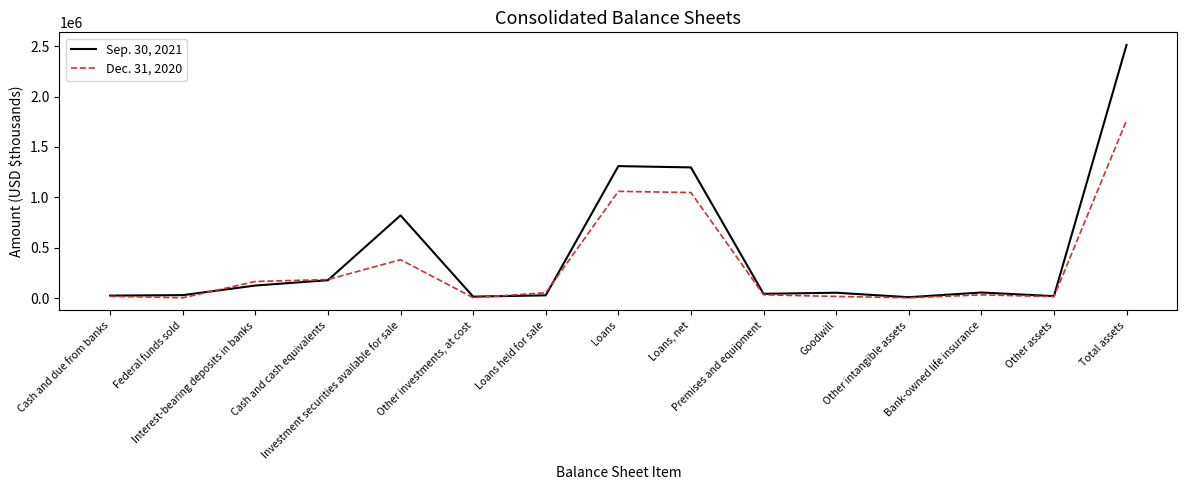

What is the spread (max minus min) of values at Premises and equipment?

9705